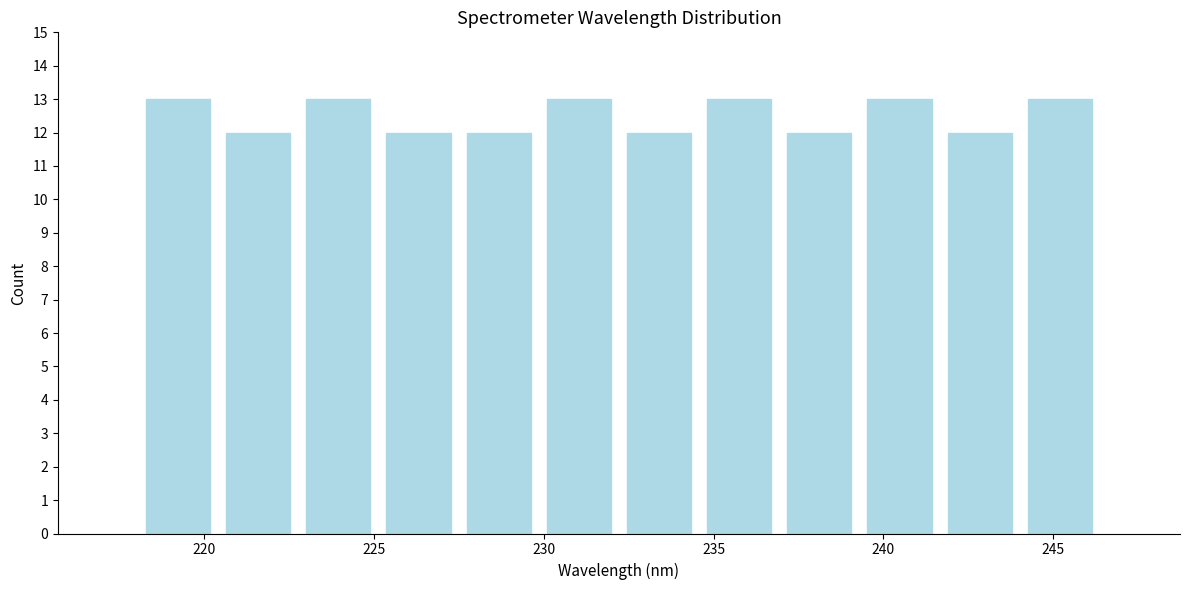

Reading left to right, transcribe this chart: for each bar, give the range it covers on the x-axis and its height. Neither the bar edges nor the heights are printed on the chart, so give them approximately, as read against the axes.

218.0 to 220.5: 13
220.5 to 223.0: 12
223.0 to 225.0: 13
225.0 to 227.5: 12
227.5 to 230.0: 12
230.0 to 232.0: 13
232.0 to 234.5: 12
234.5 to 237.0: 13
237.0 to 239.5: 12
239.5 to 241.5: 13
241.5 to 244.0: 12
244.0 to 246.5: 13